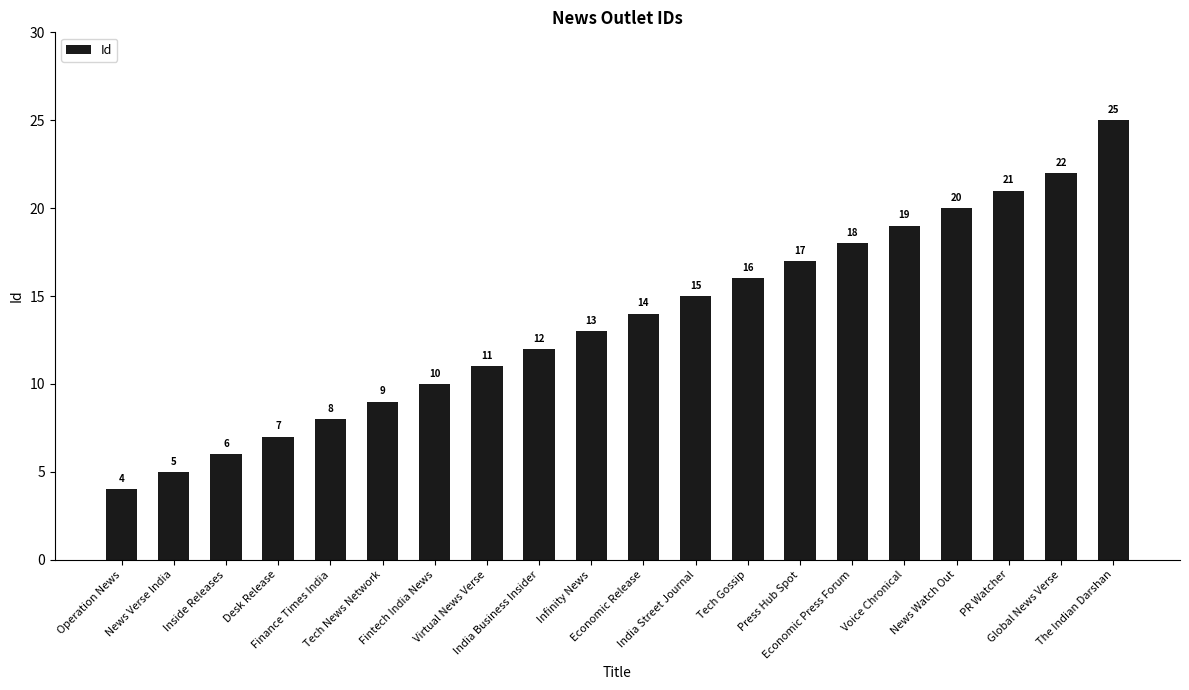

Does the chart contain any negative values?

No